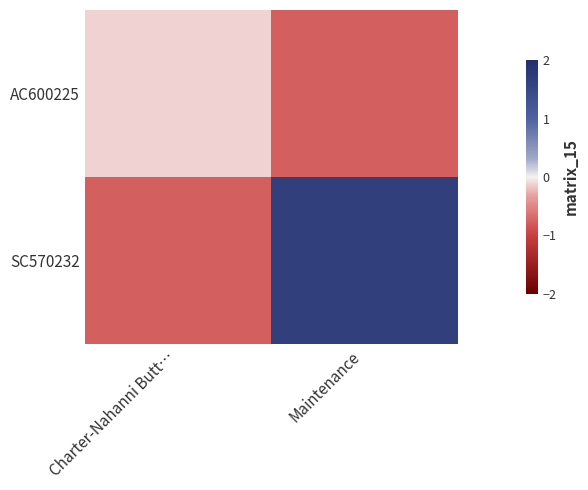

Reading left to right, what are all the values shown in this chart?

AC600225: Charter-Nahanni Butt…=-0.1	Maintenance=-0.8
SC570232: Charter-Nahanni Butt…=-0.8	Maintenance=1.7